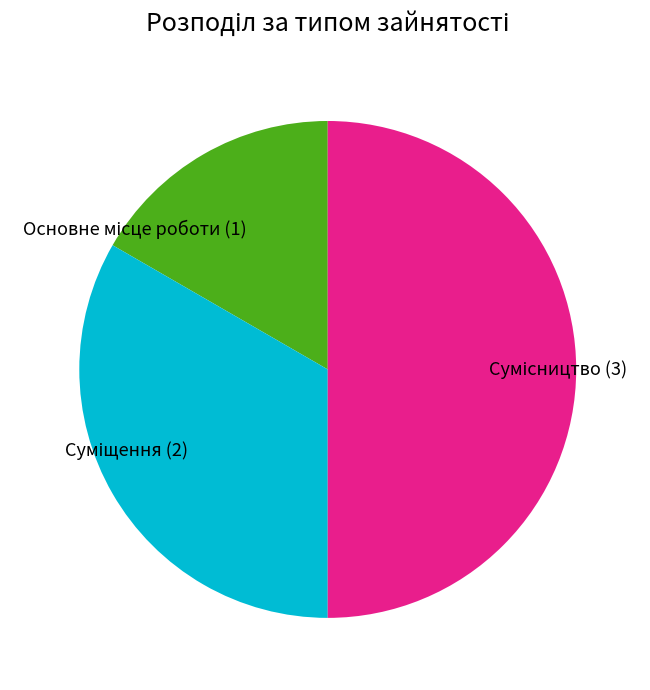

How many segments does this pie chart have?

3